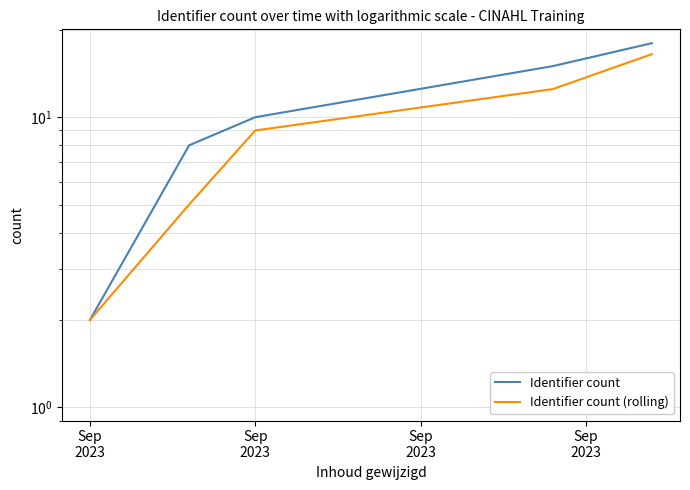

What is the total value across all series at Sep
2023?

4.0